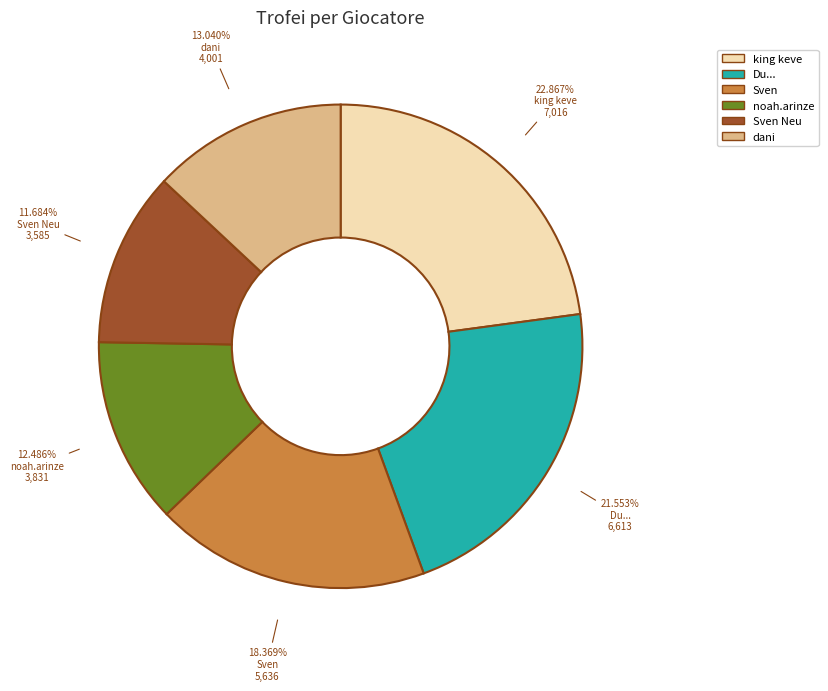

Does Du... represent more than half of the total?

No